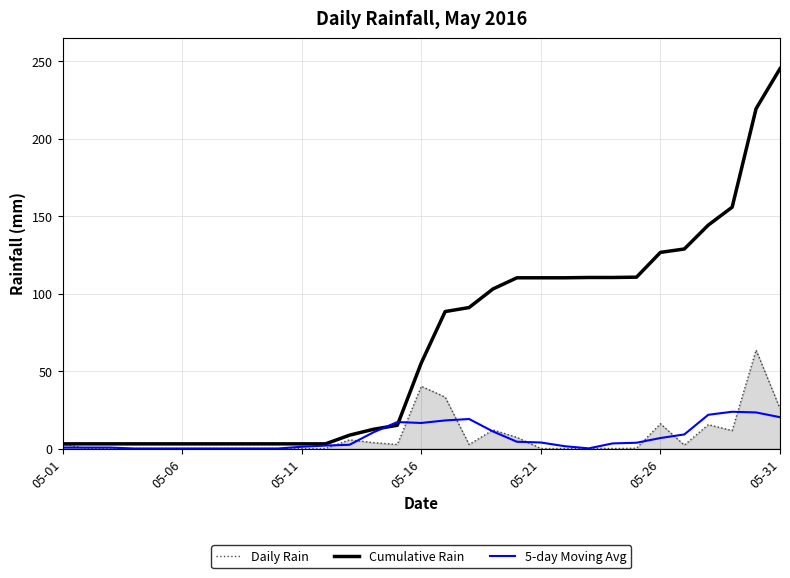

Which series has the widest spread of values?

Cumulative Rain